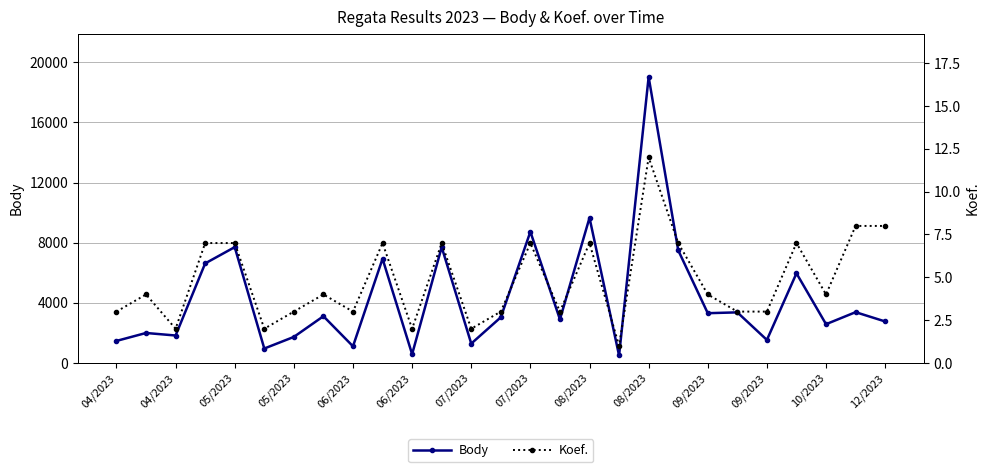

Is this an area chart (filled region under the line)?

No